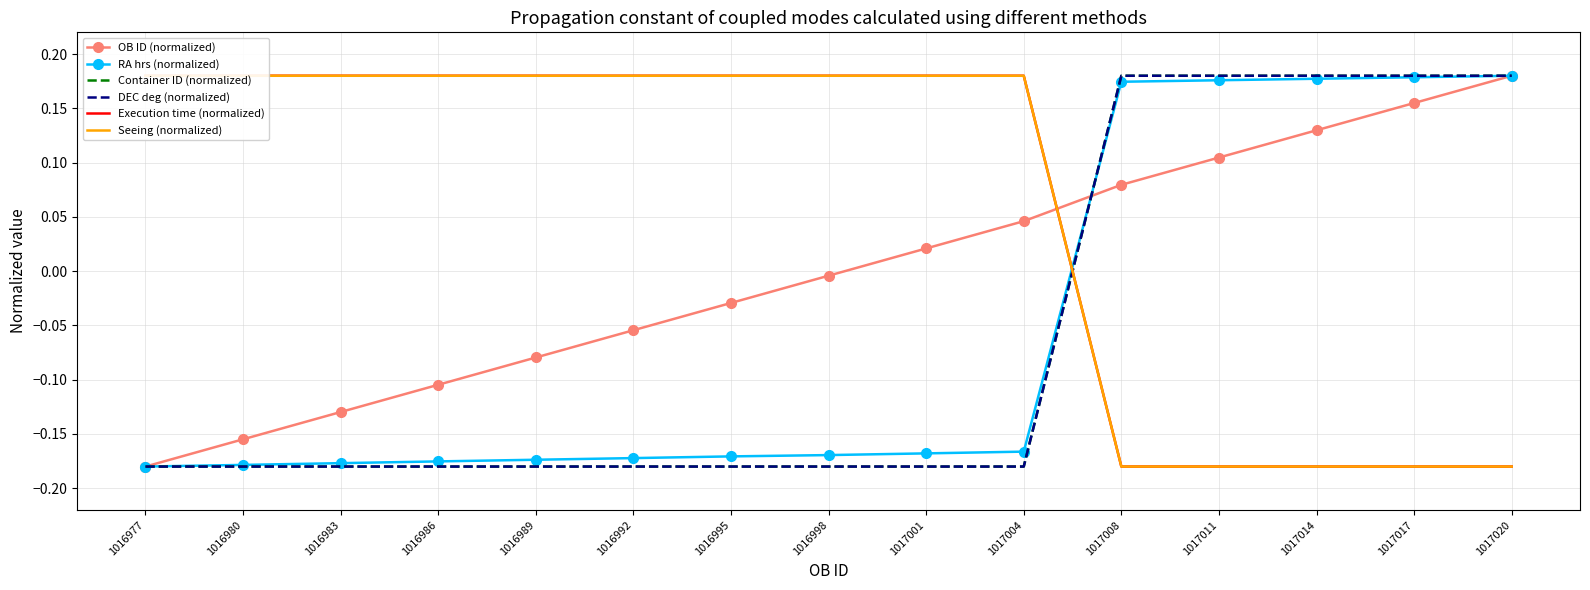

List the series in order of their peak value, lowest first.

OB ID (normalized), RA hrs (normalized), Container ID (normalized), DEC deg (normalized), Execution time (normalized), Seeing (normalized)